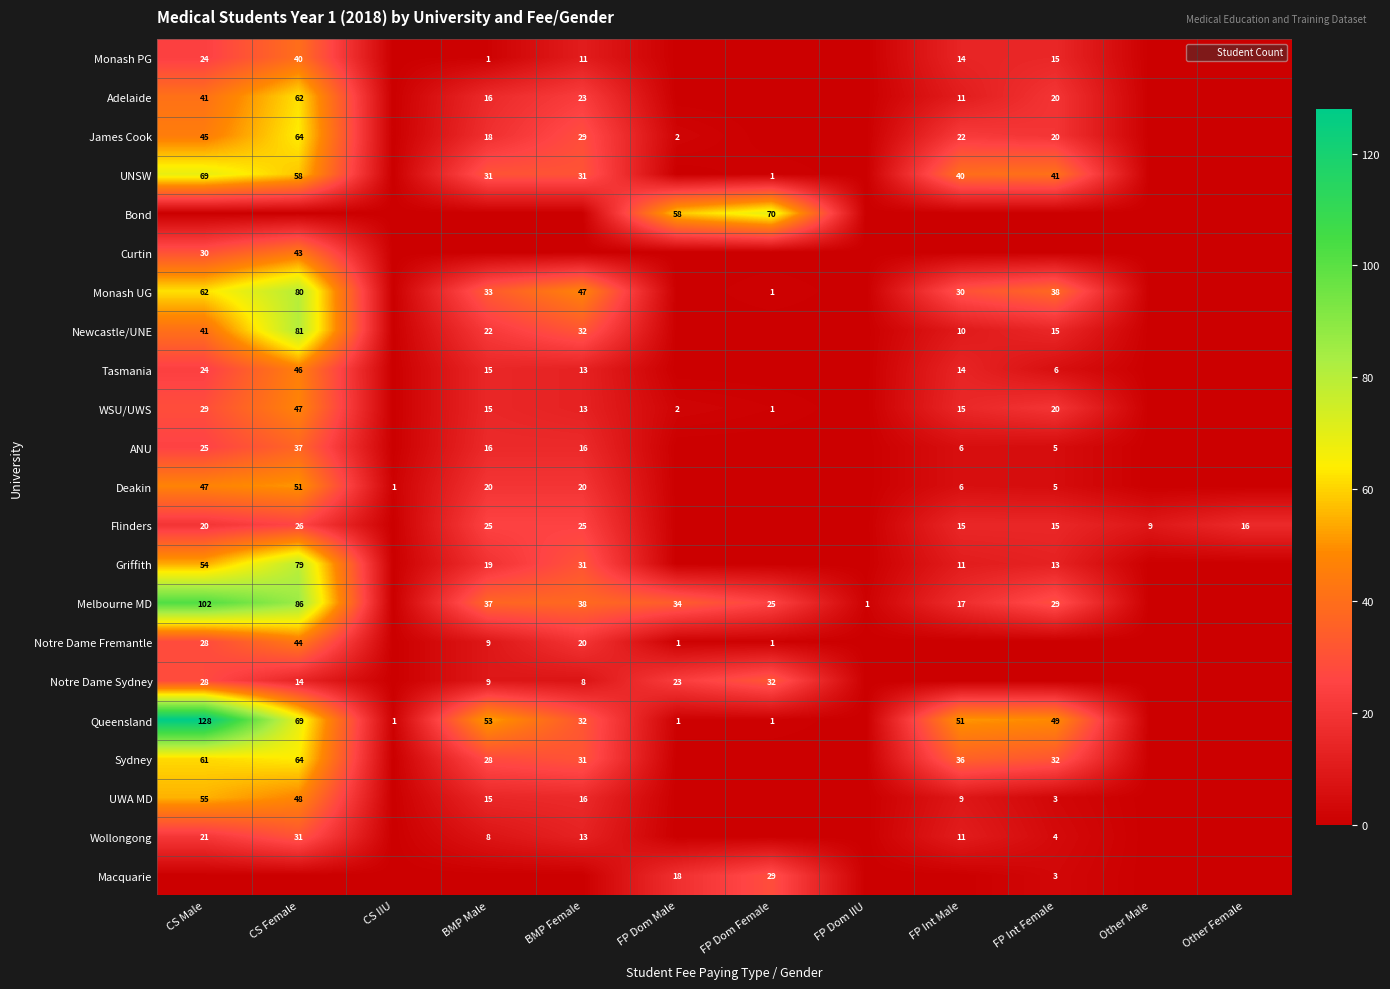

What is the highest value of the ANU series?

37